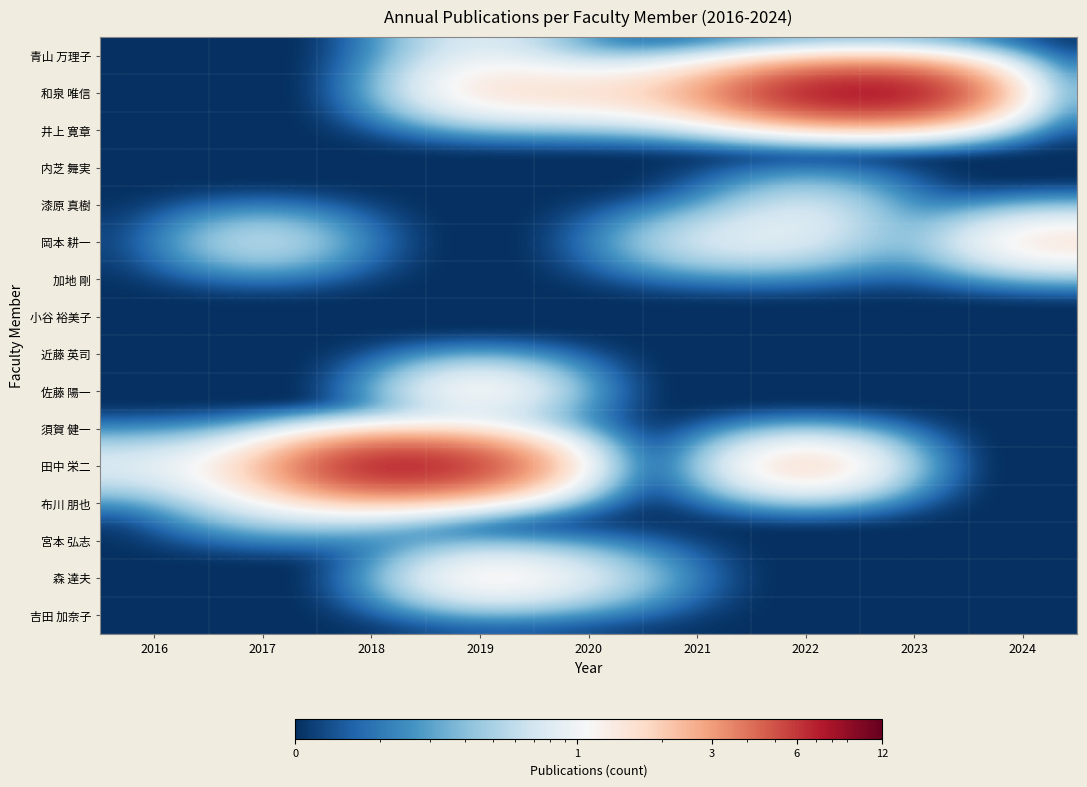

Rank the series by their maximum value, from lowest to highest.

井上 寛章, 内芝 舞実, 加地 剛, 小谷 裕美子, 近藤 英司, 須賀 健一, 宮本 弘志, 吉田 加奈子, 青山 万理子, 漆原 真樹, 布川 朋也, 岡本 耕一, 佐藤 陽一, 森 達夫, 田中 栄二, 和泉 唯信